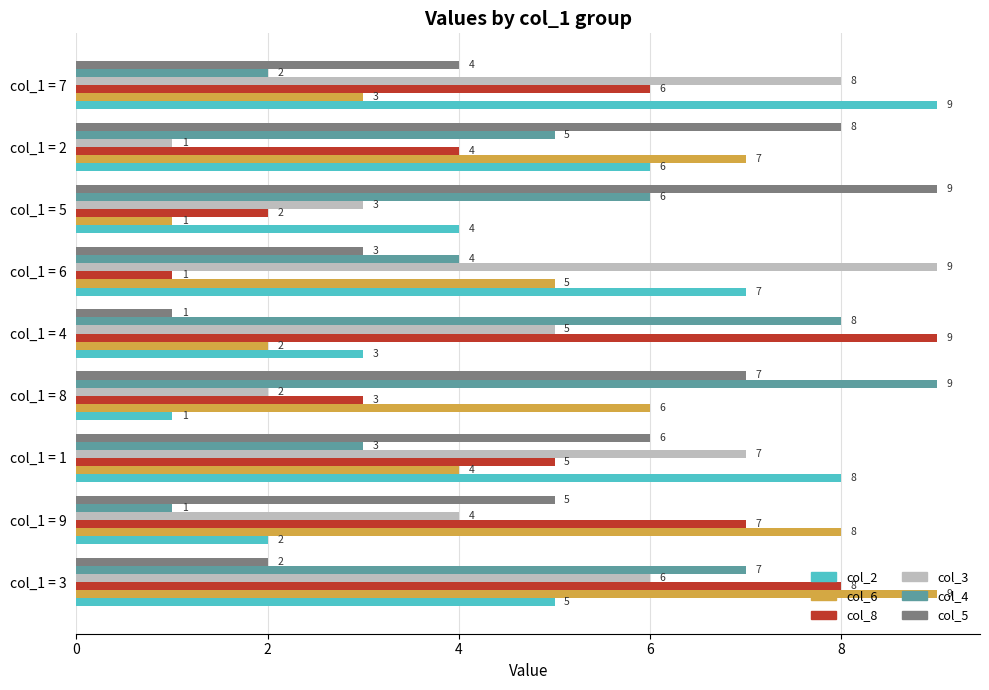

The col_2 series shows 6 at col_1 = 2. True or false?

True